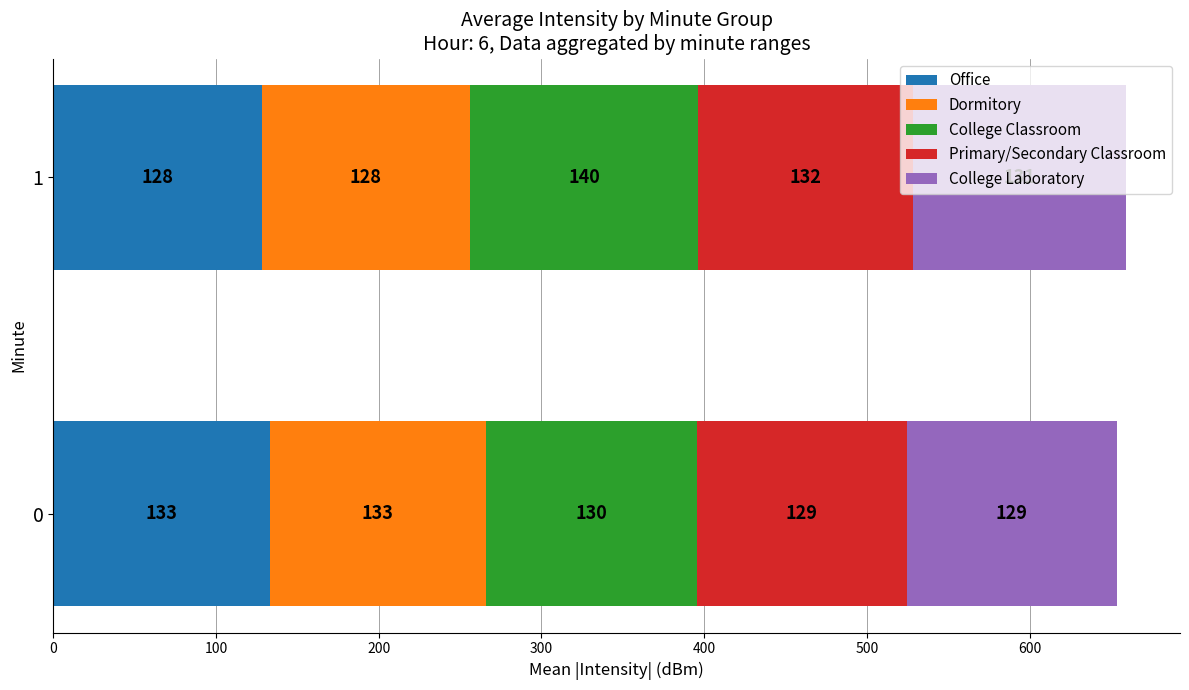

What is the minimum value for Office?

128.3